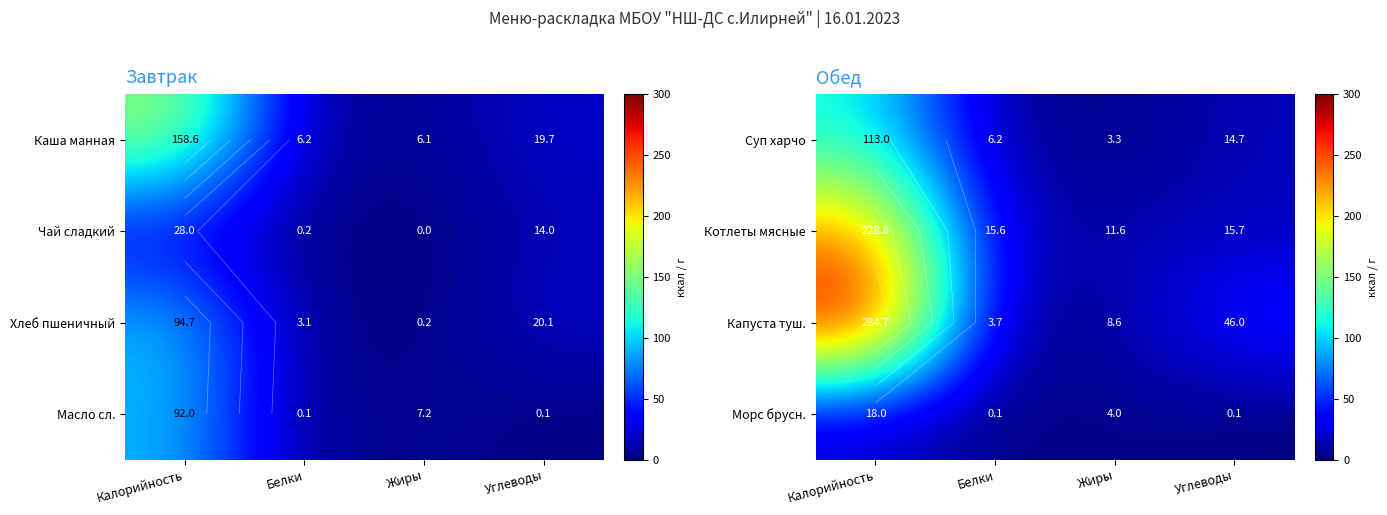

Rank the series by their maximum value, from highest to lowest.

Капуста туш., Котлеты мясные, Суп харчо, Морс брусн.